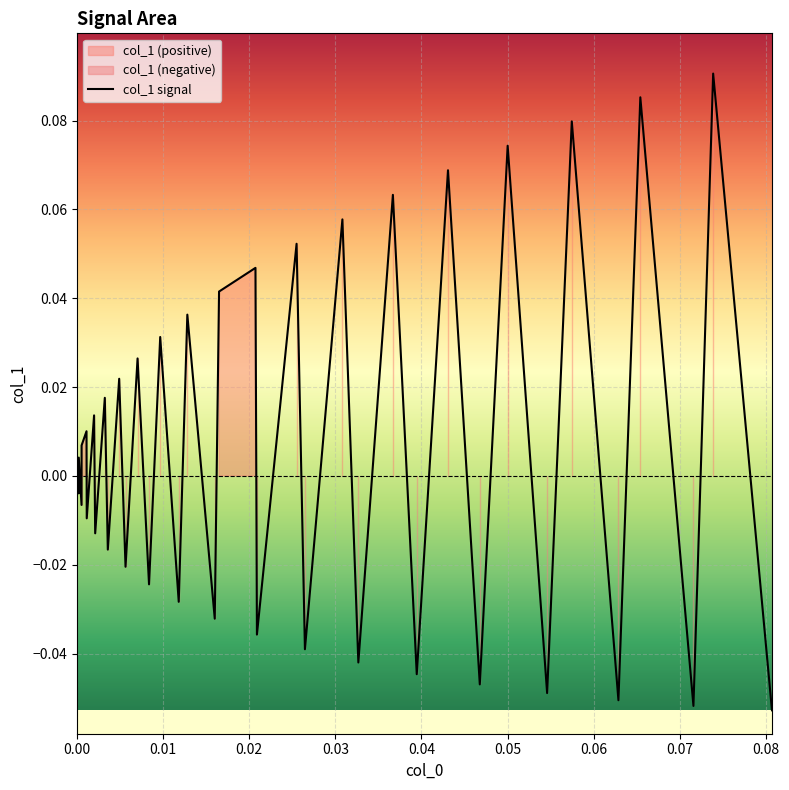

What is the maximum value shown in the chart?

0.1